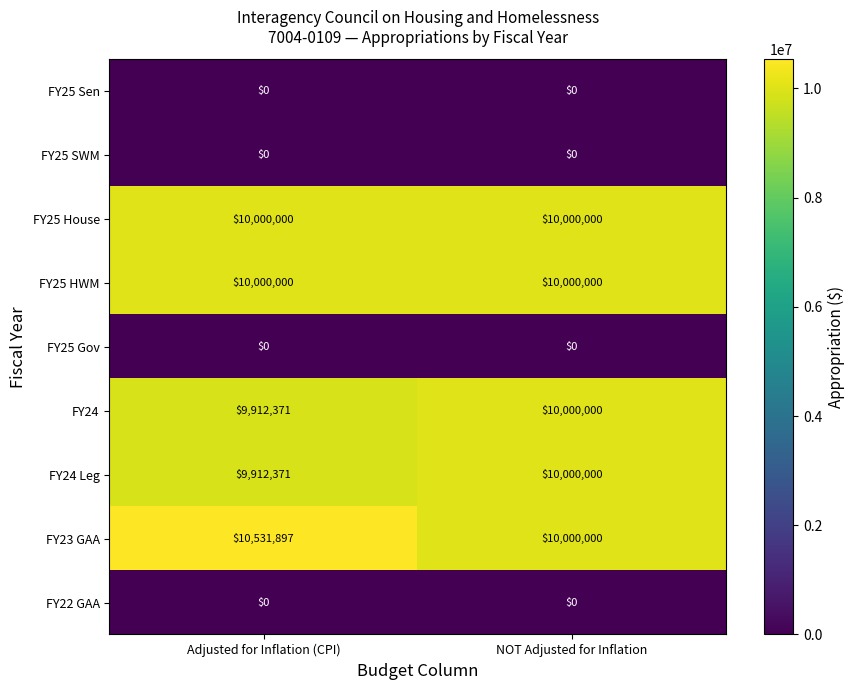

The FY24 Leg series shows 5849068 at NOT Adjusted for Inflation. True or false?

False